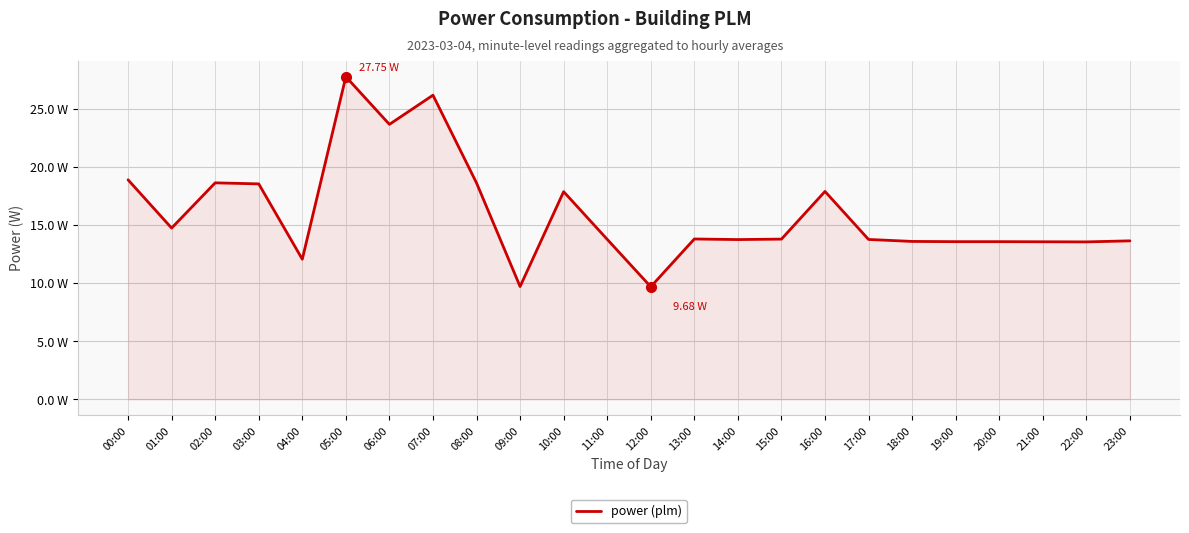

Which label corresponds to the largest value in the chart?

05:00